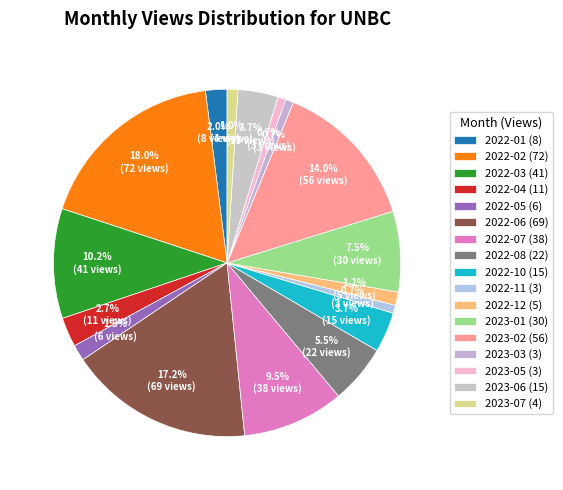

Count the number of slices in the pie.

17